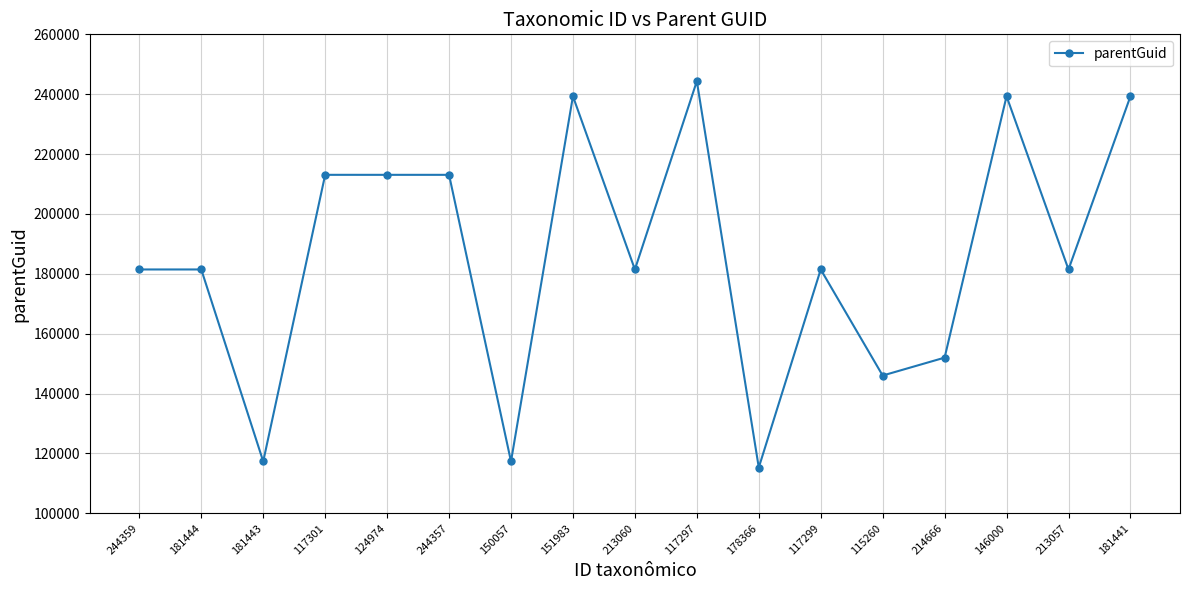

What is the label of the 8th point from the right?

117297